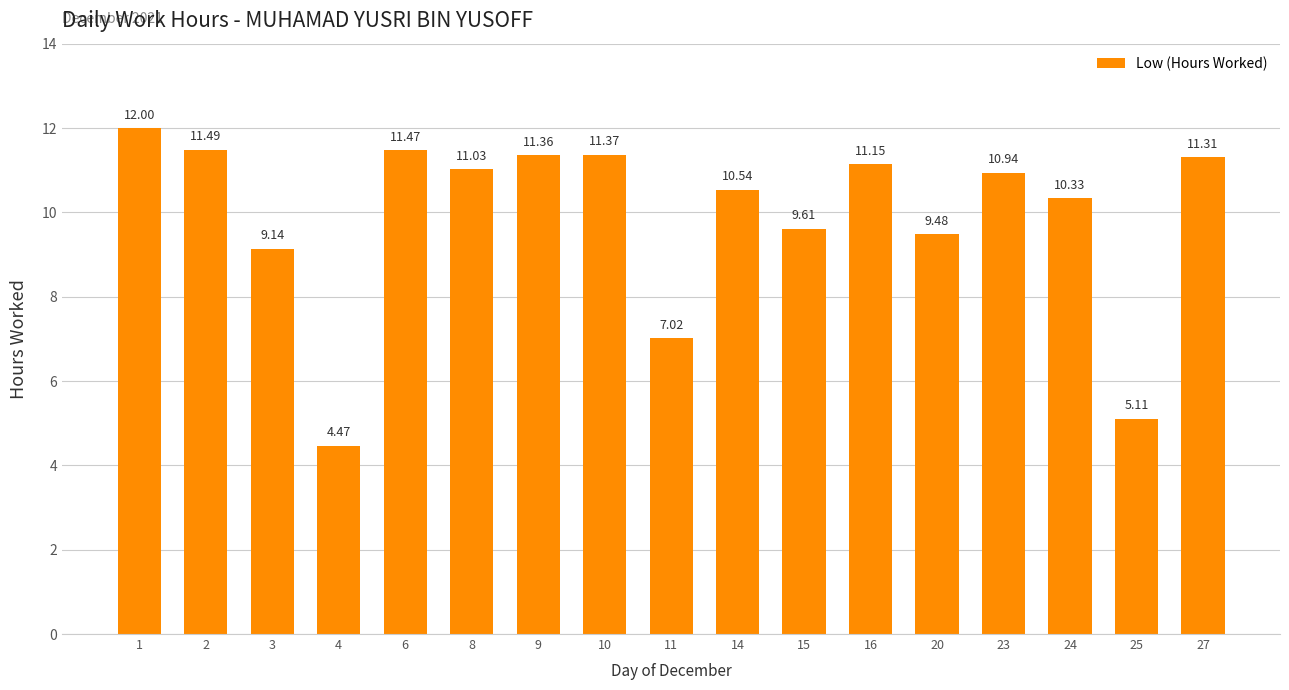

Which category has the highest value across all series?

1